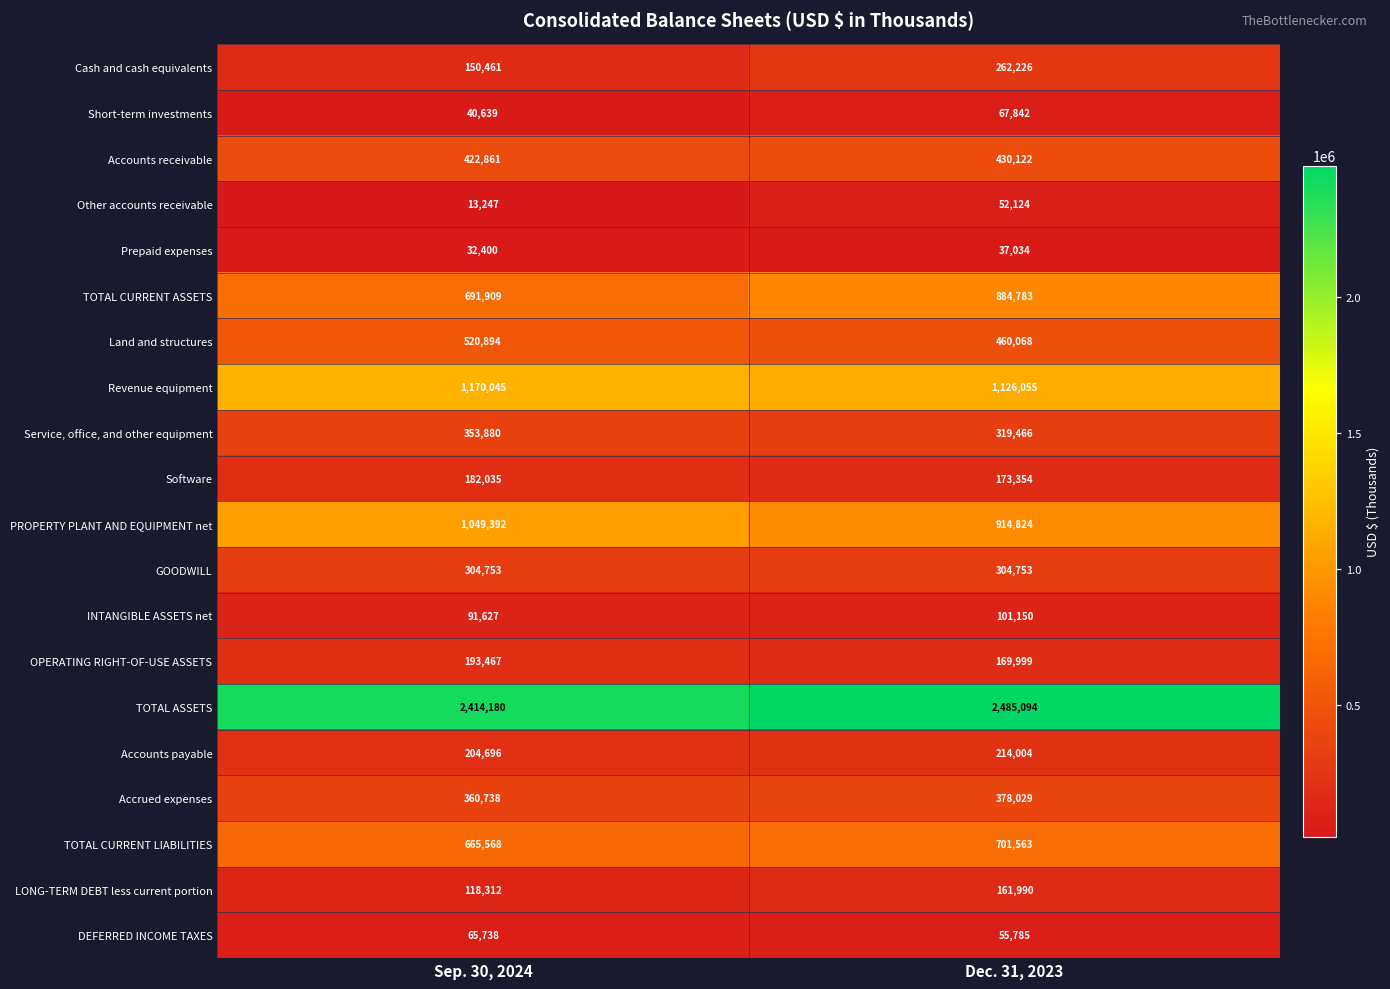

What is the total value across all series at Dec. 31, 2023?

9300265